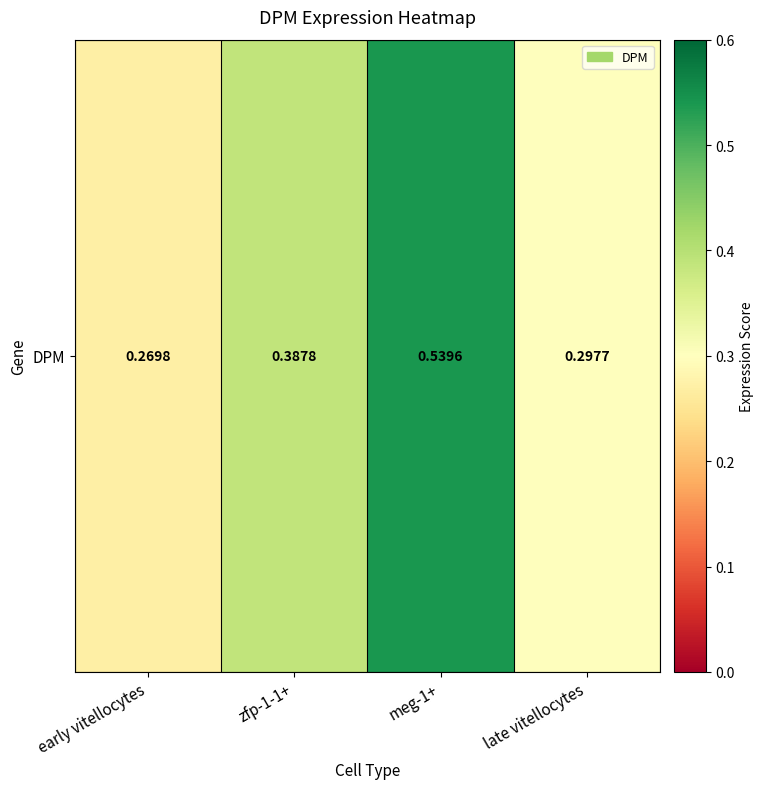

What is the difference between the values at late vitellocytes and zfp-1-1+?

0.1